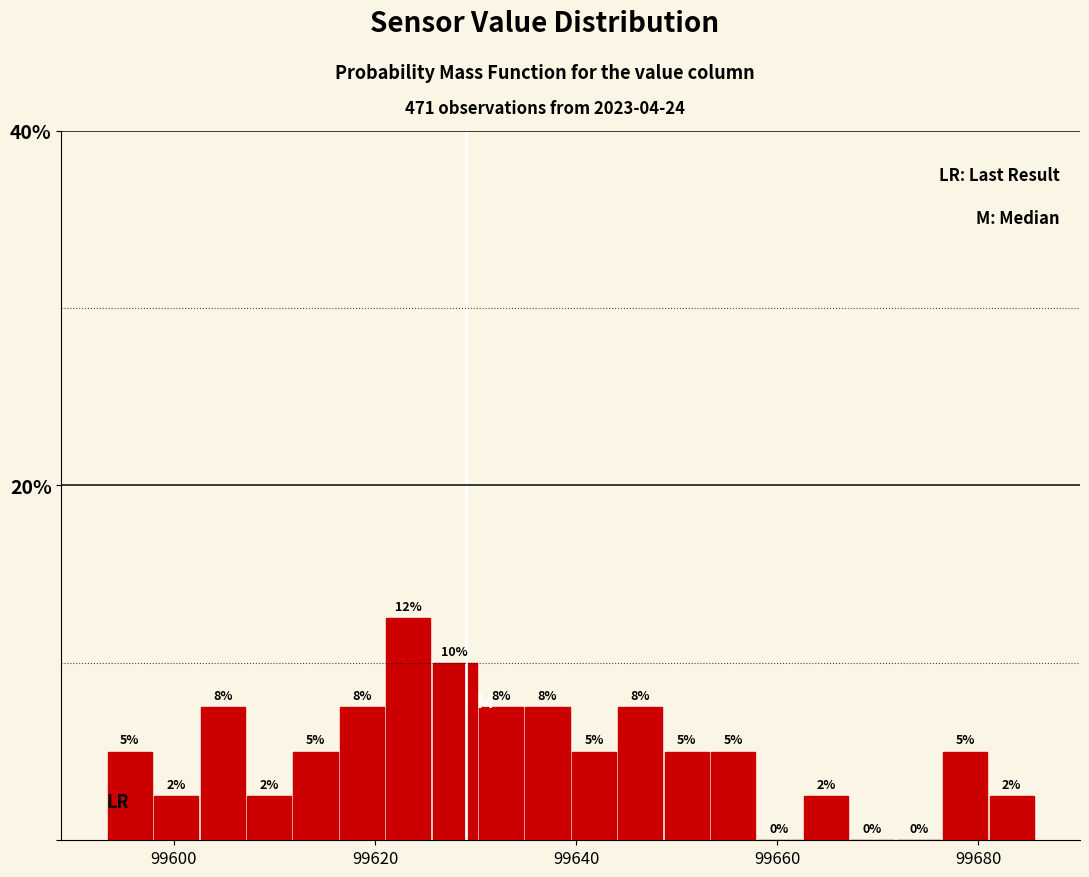

Read against the x-axis, roughly where is the centre of the tallest bar?

99624